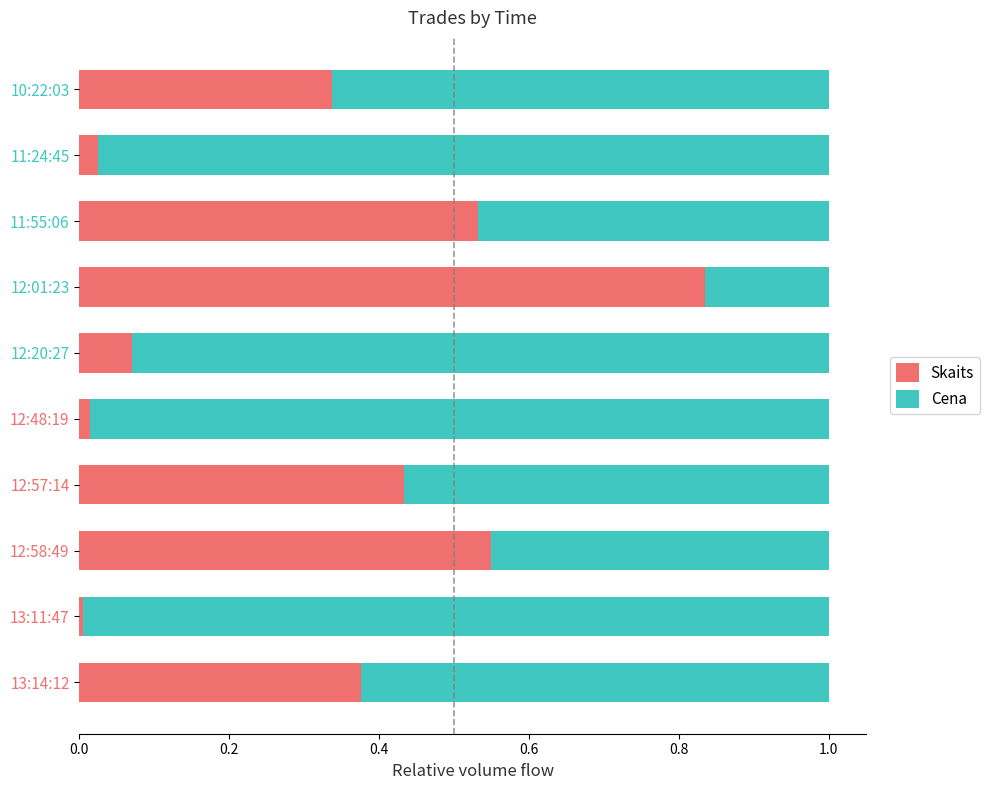

At which label does Skaits reach its peak?

12:01:23